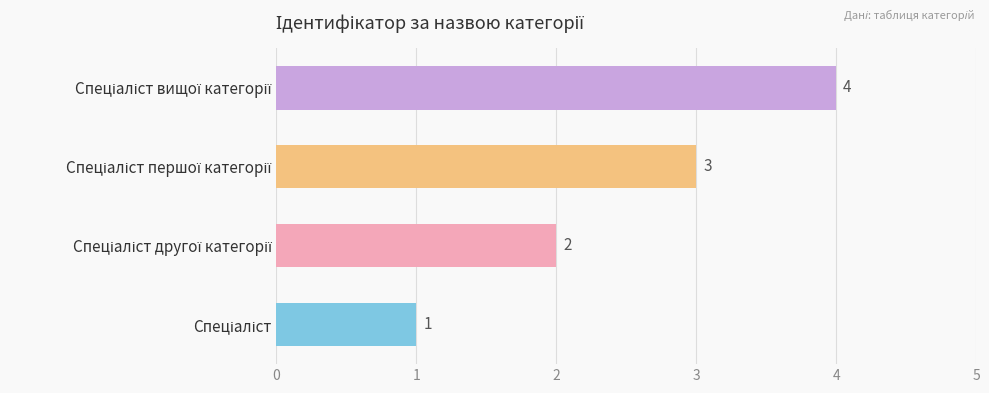

What is the difference between the maximum and minimum values?

3